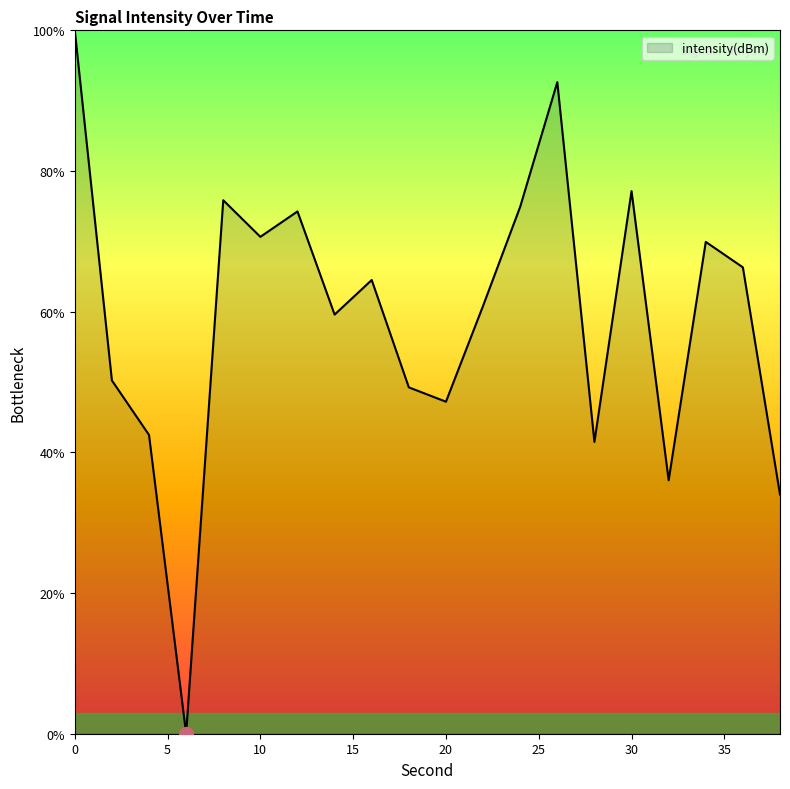

What is the difference between the maximum and minimum values?

100.0